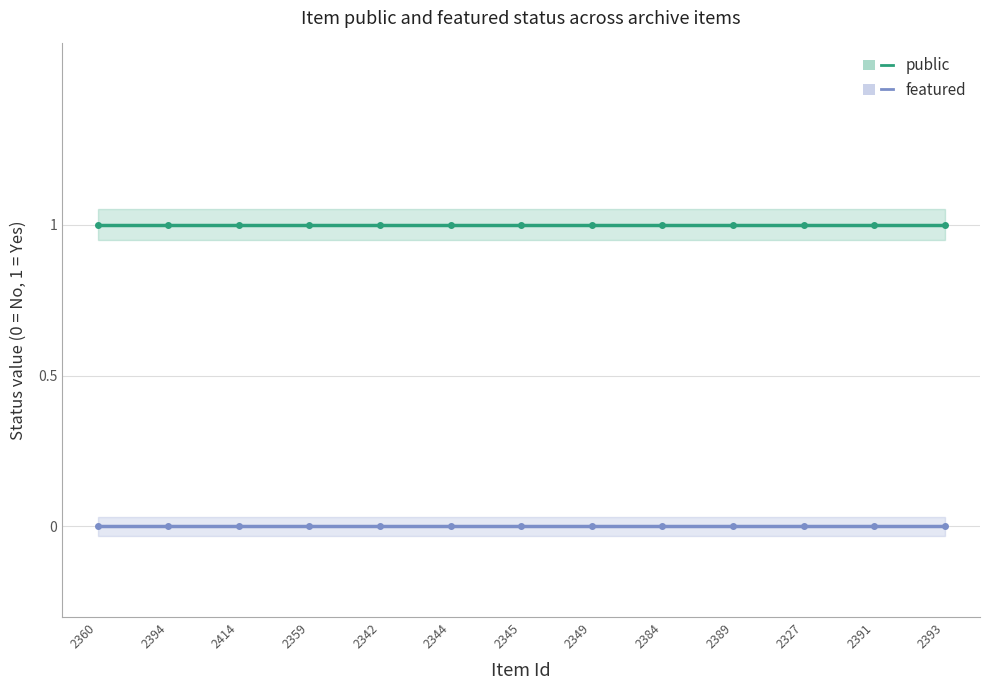

At how many categories does at least one series exceed 0?

13